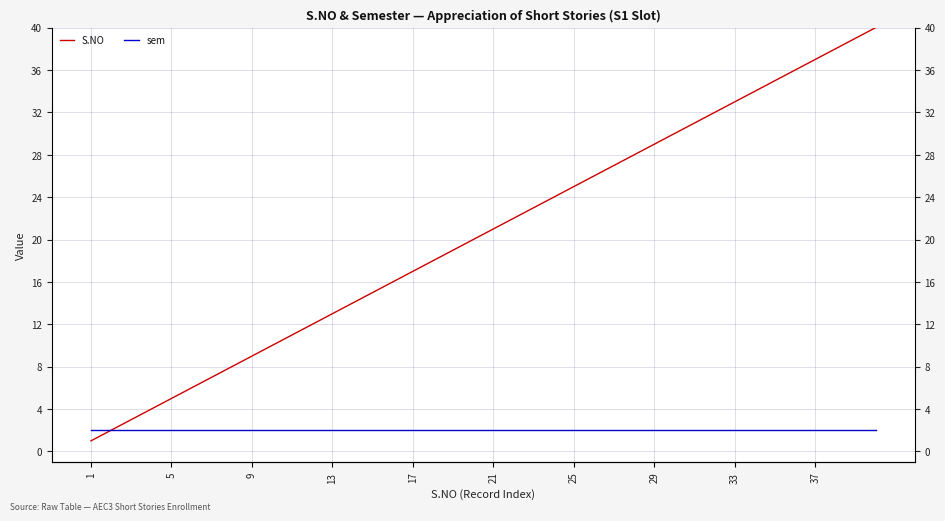

At how many categories does at least one series exceed 22?

18